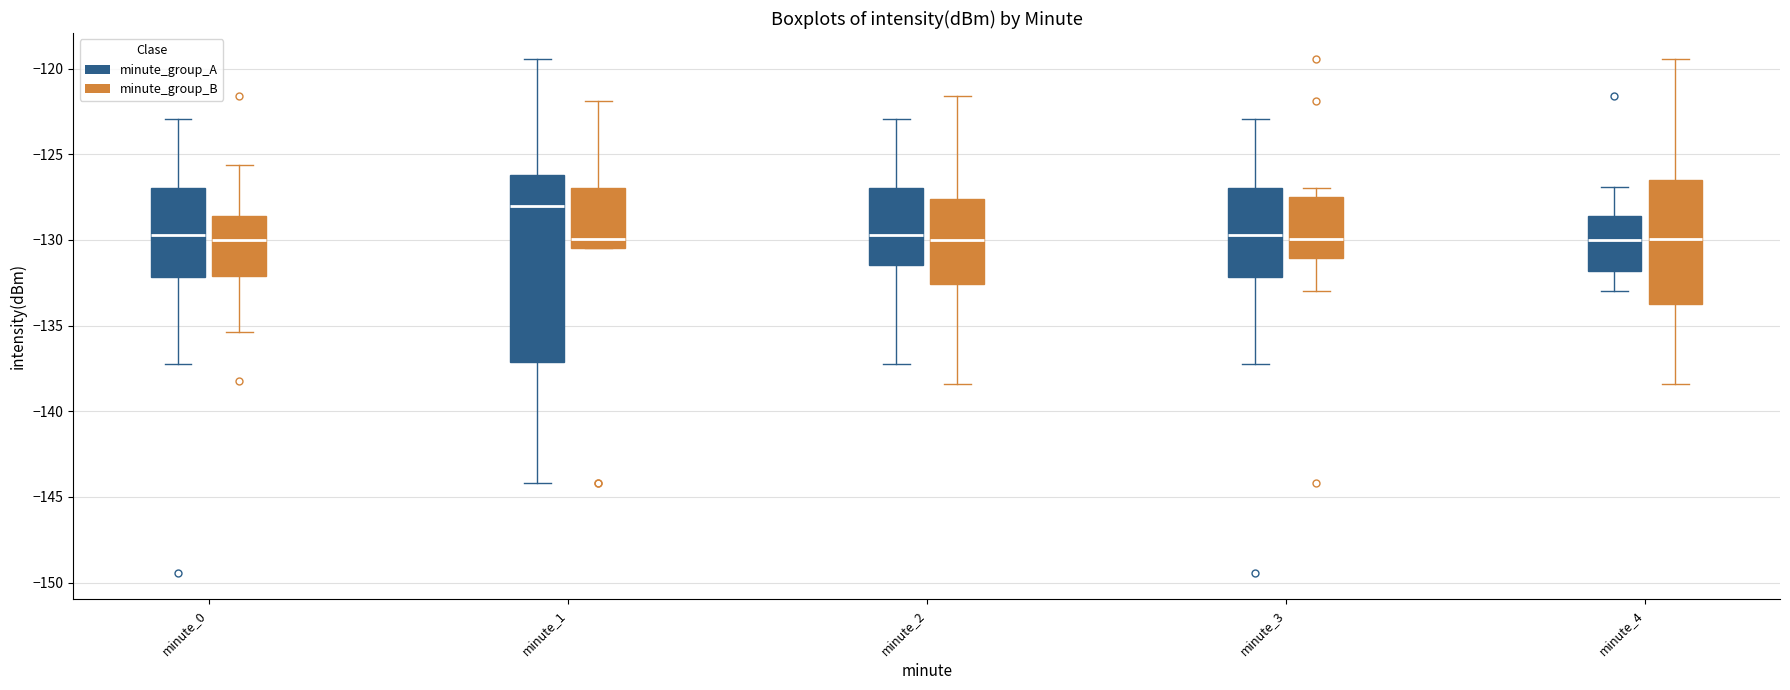

Reading left to right, transcribe this box plot: for each box, give where its median line is, the range the box spans, and where its two whiskers end, as read against the y-axis. The values are not printed on the chart, so give them approximately, as read against the axis.

minute_0 (minute_group_A): median -129.5, box -132.0 to -127.0, whiskers -137.0 to -123.0
minute_0 (minute_group_B): median -130.0, box -132.0 to -128.5, whiskers -135.5 to -125.5
minute_1 (minute_group_A): median -128.0, box -137.0 to -126.0, whiskers -144.0 to -119.5
minute_1 (minute_group_B): median -130.0, box -130.5 to -127.0, whiskers -130.5 to -122.0
minute_2 (minute_group_A): median -129.5, box -131.5 to -127.0, whiskers -137.0 to -123.0
minute_2 (minute_group_B): median -130.0, box -132.5 to -127.5, whiskers -138.5 to -121.5
minute_3 (minute_group_A): median -129.5, box -132.0 to -127.0, whiskers -137.0 to -123.0
minute_3 (minute_group_B): median -130.0, box -131.0 to -127.5, whiskers -133.0 to -127.0
minute_4 (minute_group_A): median -130.0, box -132.0 to -128.5, whiskers -133.0 to -127.0
minute_4 (minute_group_B): median -130.0, box -134.0 to -126.5, whiskers -138.5 to -119.5